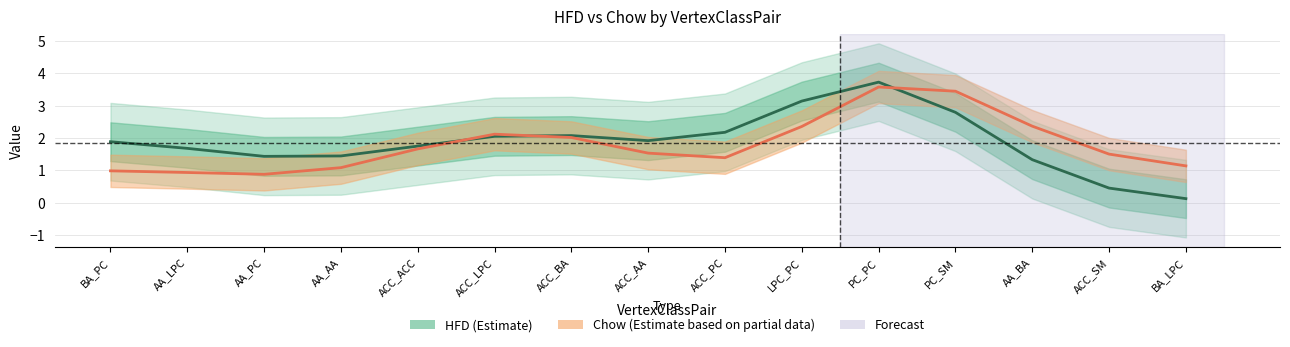

At PC_PC, list the series in order from smallest to largest.

Chow (Estimate based on partial data), HFD (Estimate)